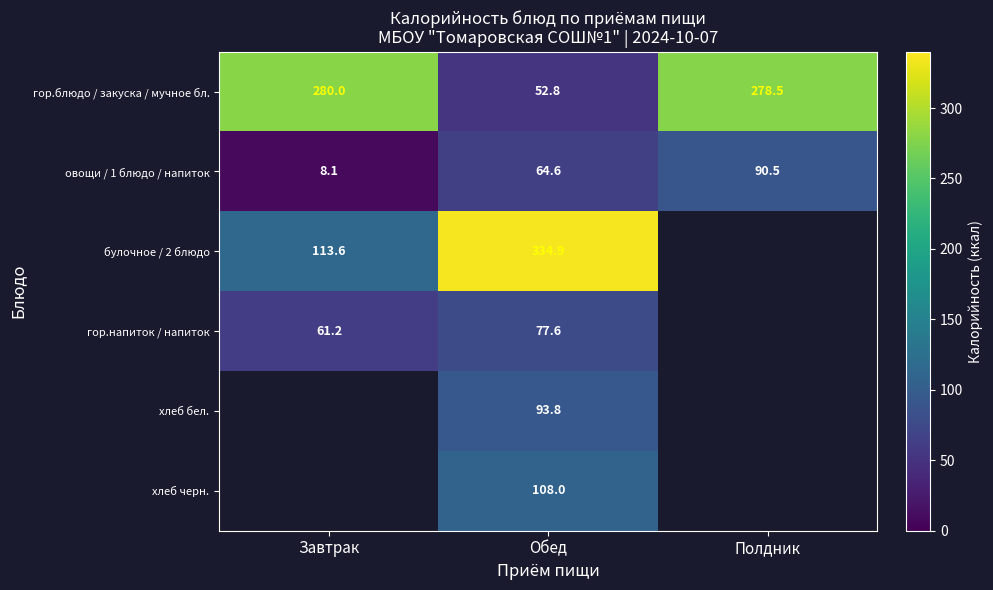

The овощи / 1 блюдо / напиток series shows 12.4 at Завтрак. True or false?

False